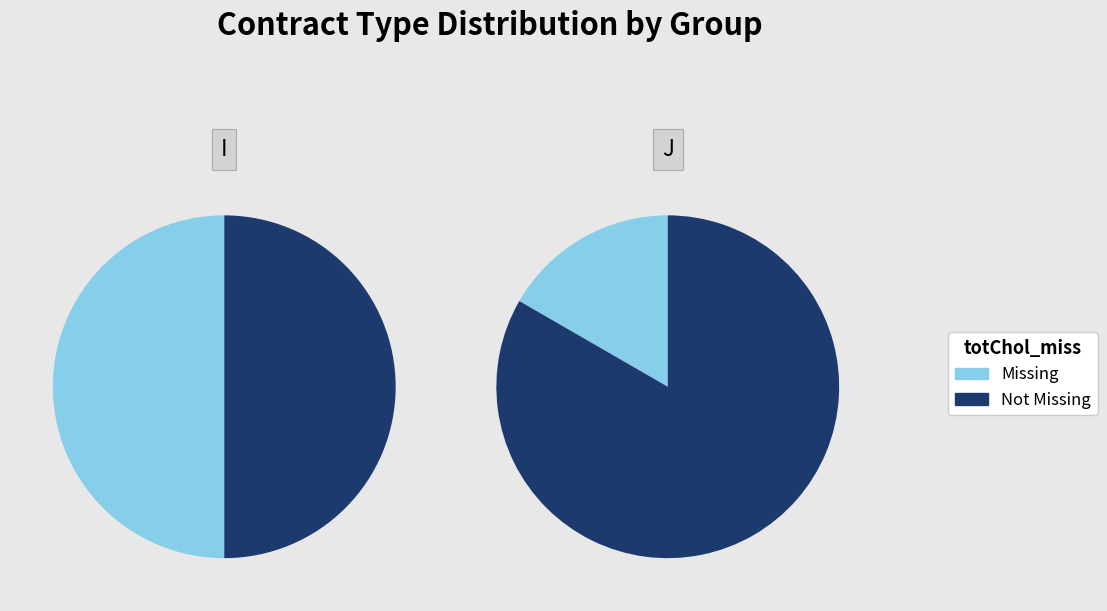

How many segments does this pie chart have?

2